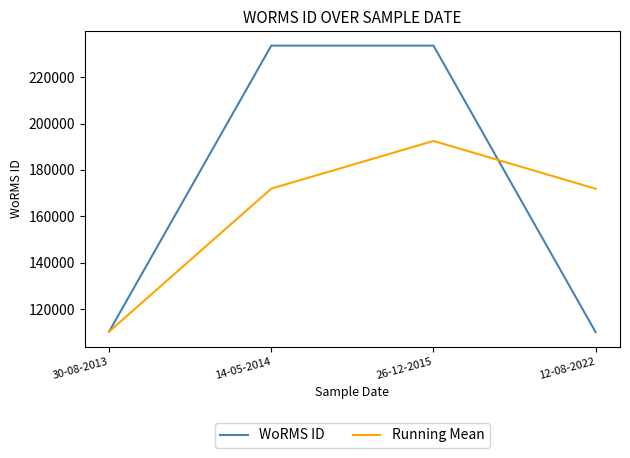

Count the number of data series in this chart.

2